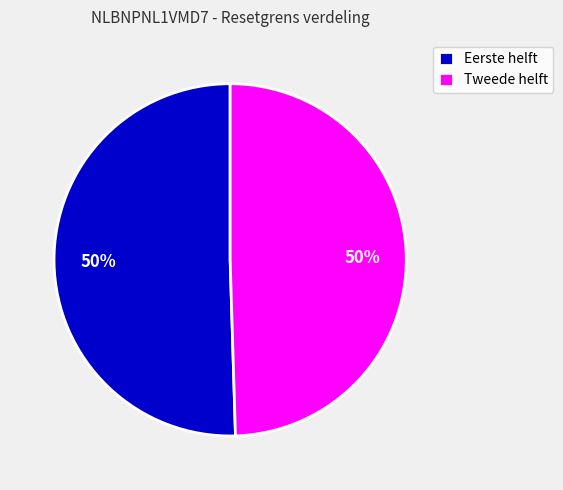

The Tweede helft slice represents 55% of the pie. True or false?

False